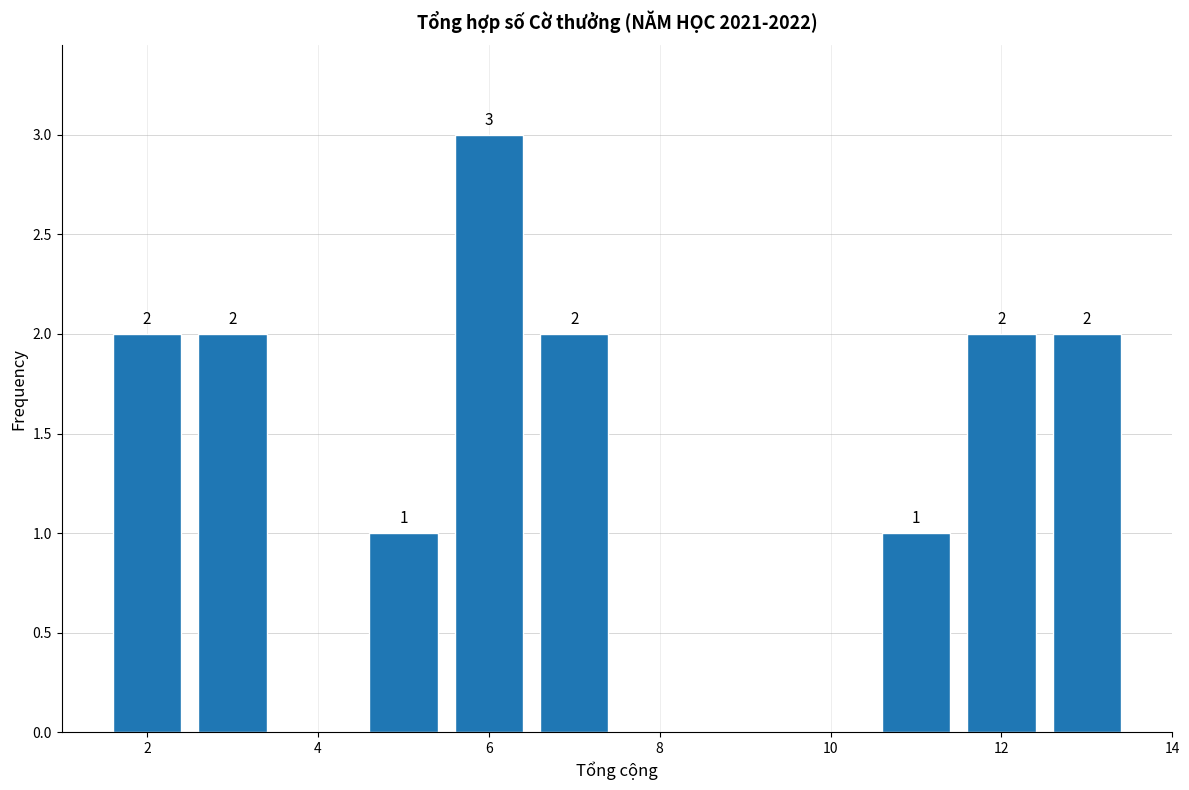

Which range on the x-axis has the tallest bar?

5.5 to 6.5